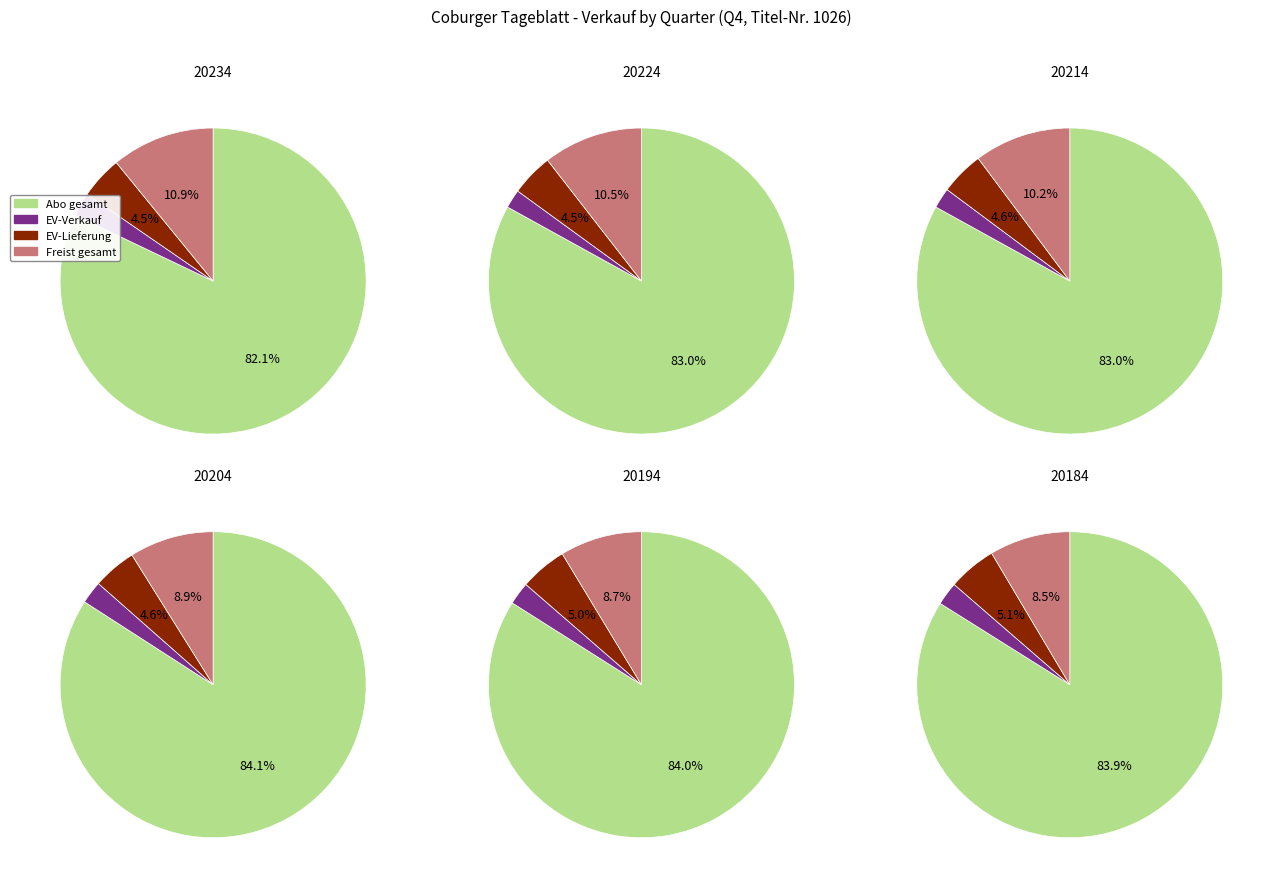

Is it true that 20214 is 5% of the pie?

False